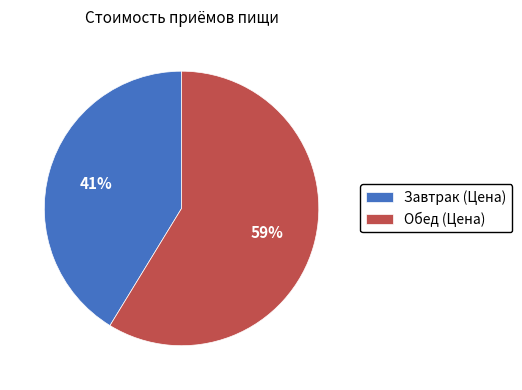

Is there a majority slice in this chart?

Yes